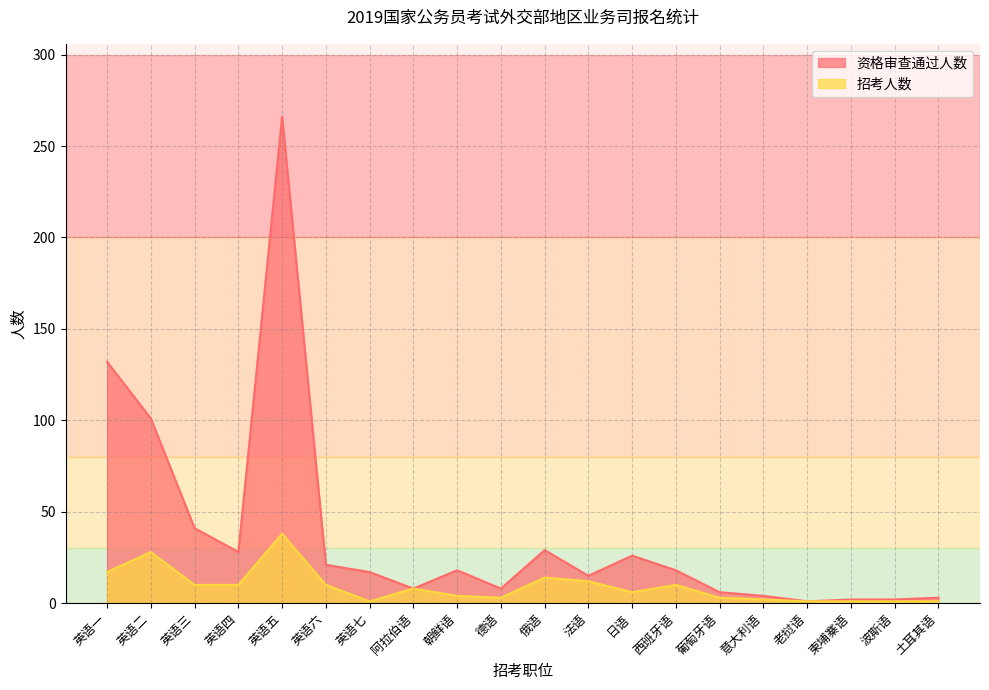

True or false: 招考人数 and 资格审查通过人数 cross at least once.

False